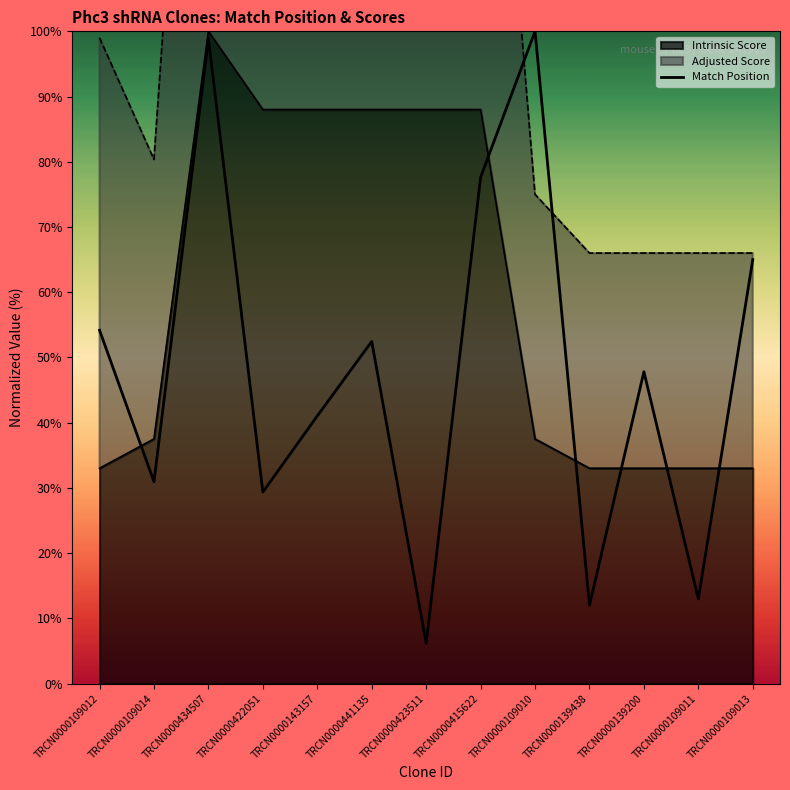

How many data points are above 47?

7